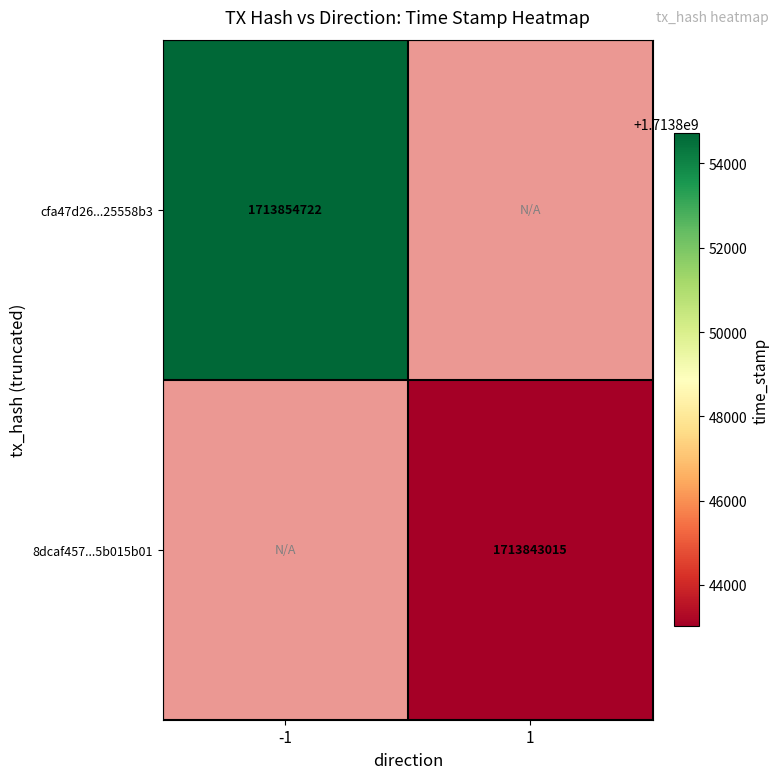

Is the value of 8dcaf457...5b015b01 at 1 greater than the value of cfa47d26...25558b3 at -1?

No